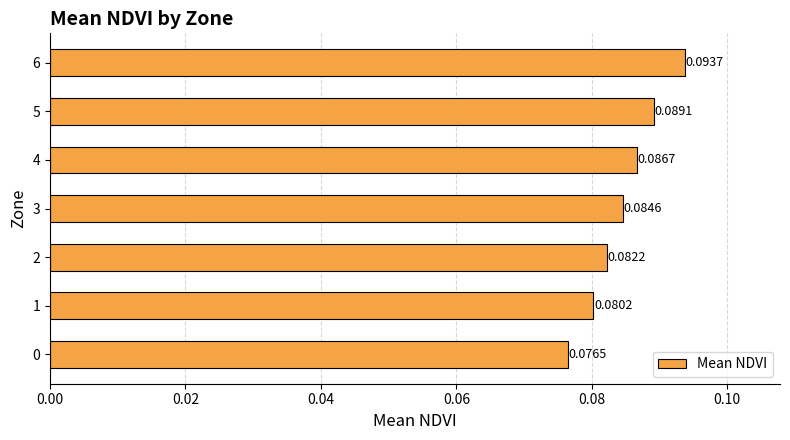

Which has a higher value, 5 or 3?

5